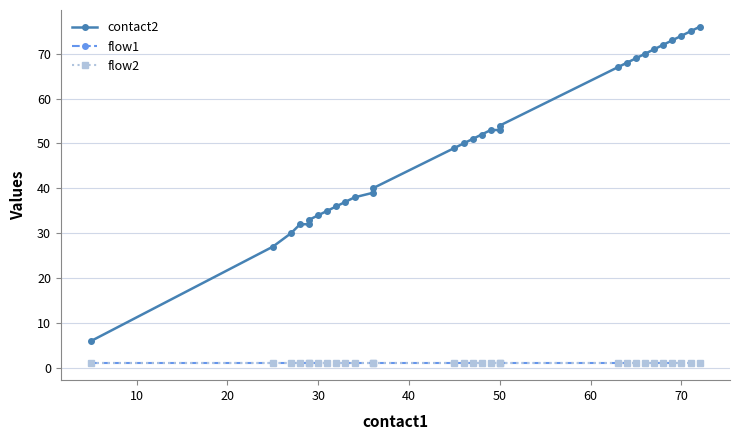

What is the greatest value displayed?

76